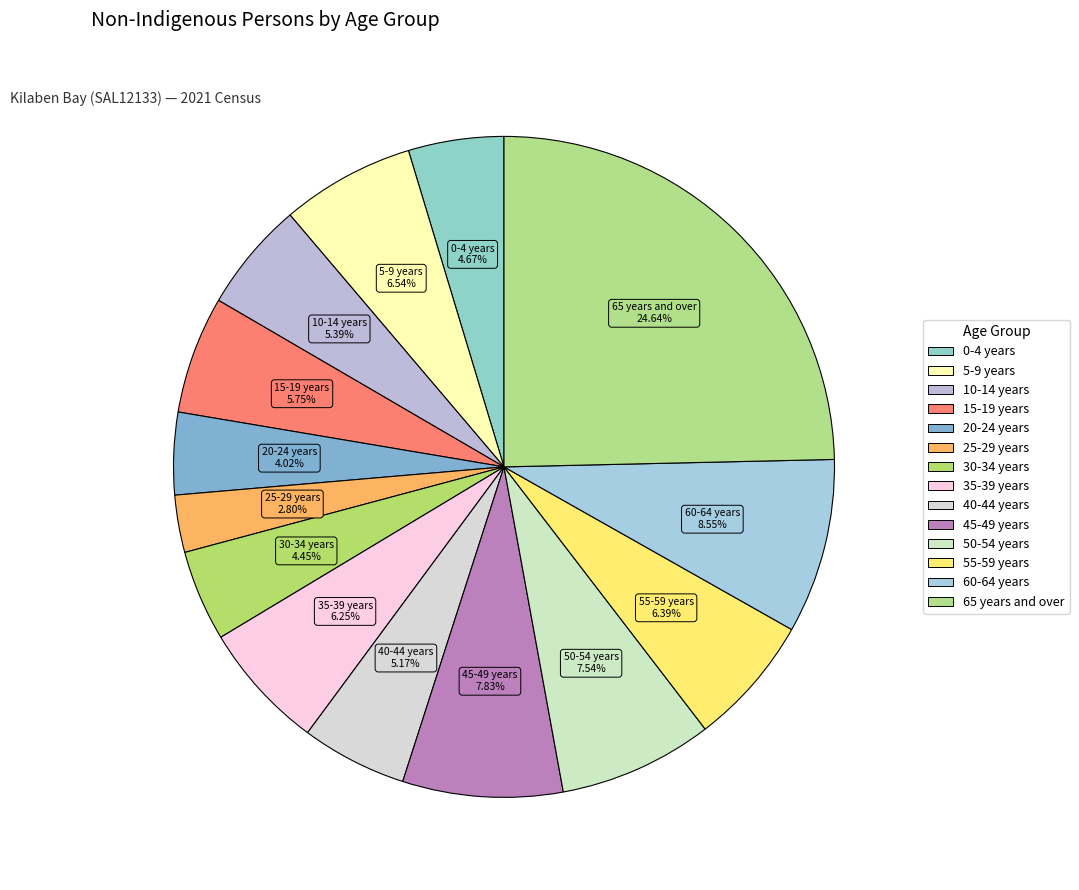

The 40-44 years slice represents 13% of the pie. True or false?

False